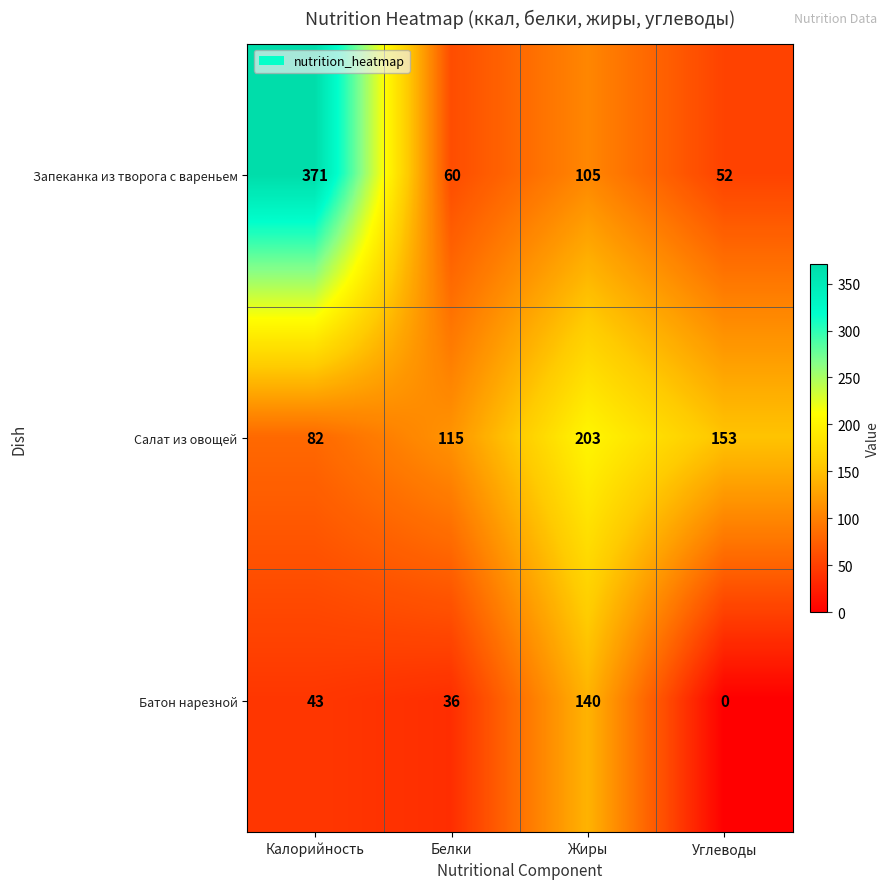

Reading right to left, extract all data points from this chart.

Запеканка из творога с вареньем: 52	105	60	371
Салат из овощей: 153	203	115	82
Батон нарезной: 0	140	36	43